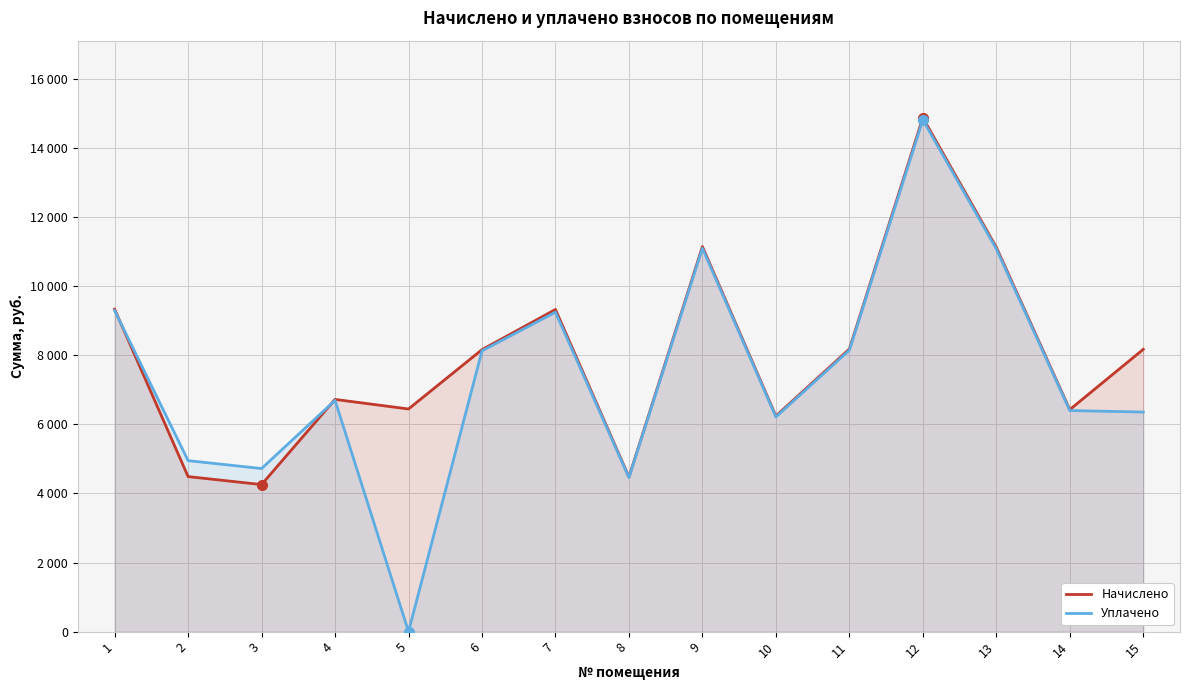

Which series has the widest spread of values?

Уплачено